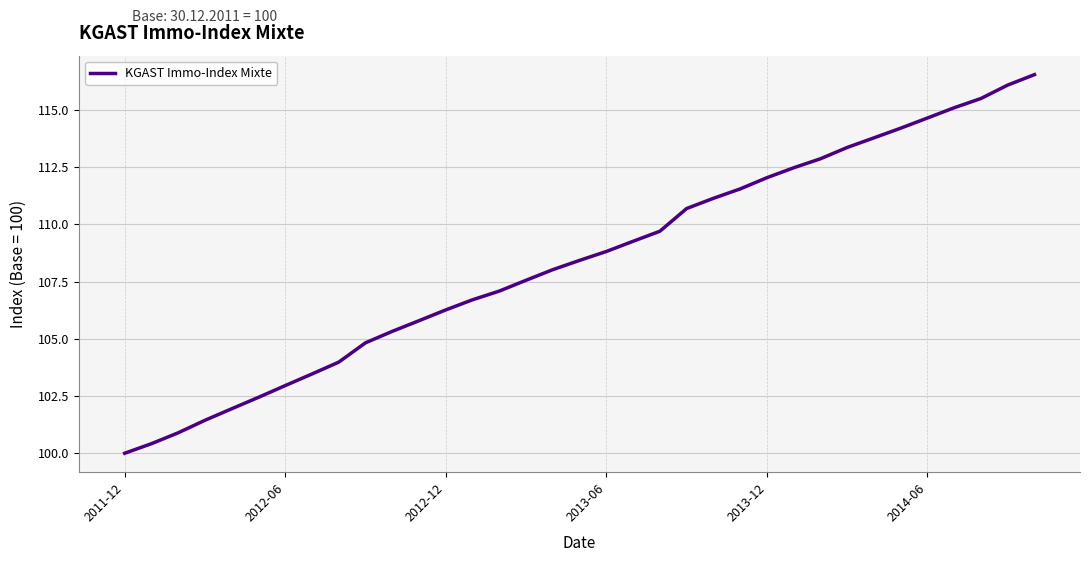

What is the maximum value shown in the chart?

116.5